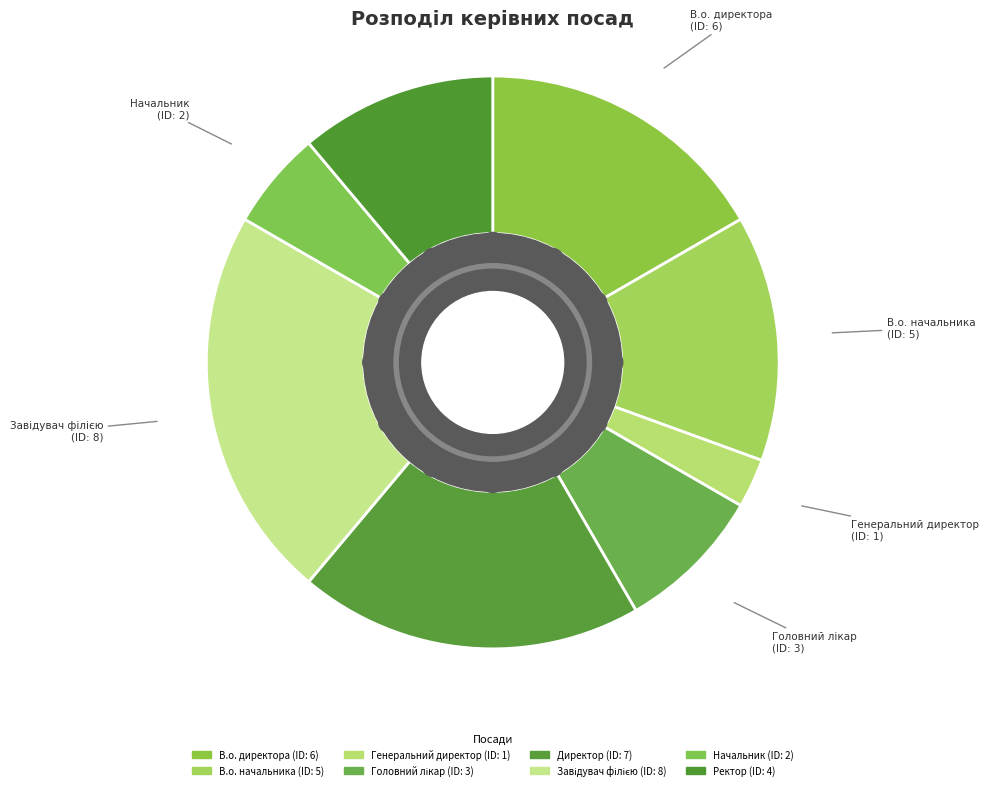

Between В.о. начальника and Завідувач філією, which is larger?

Завідувач філією